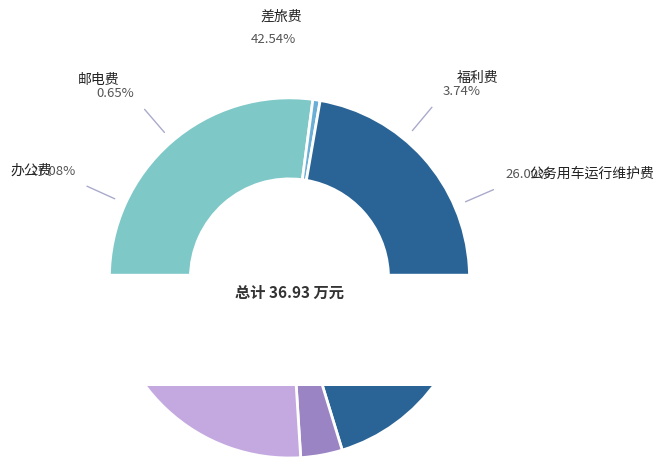

How many segments does this pie chart have?

5